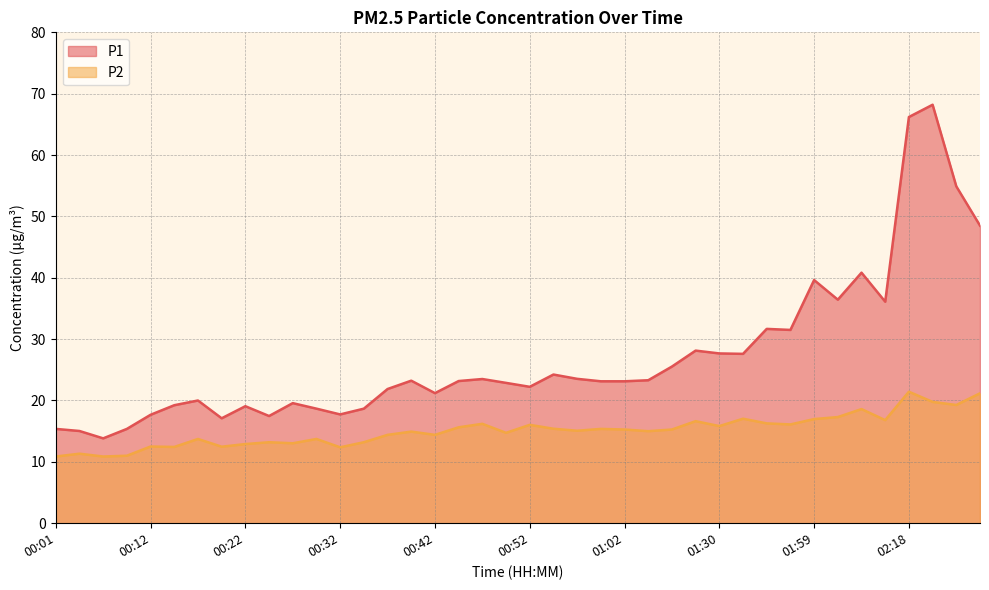

True or false: P1 and P2 cross at least once.

False